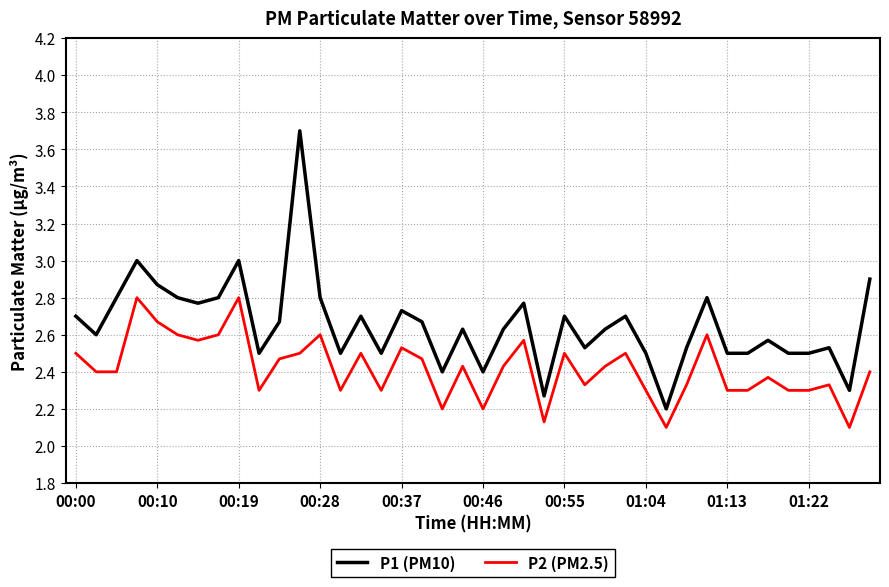

What is the difference between the maximum and minimum values in the P2 (PM2.5) series?

0.7